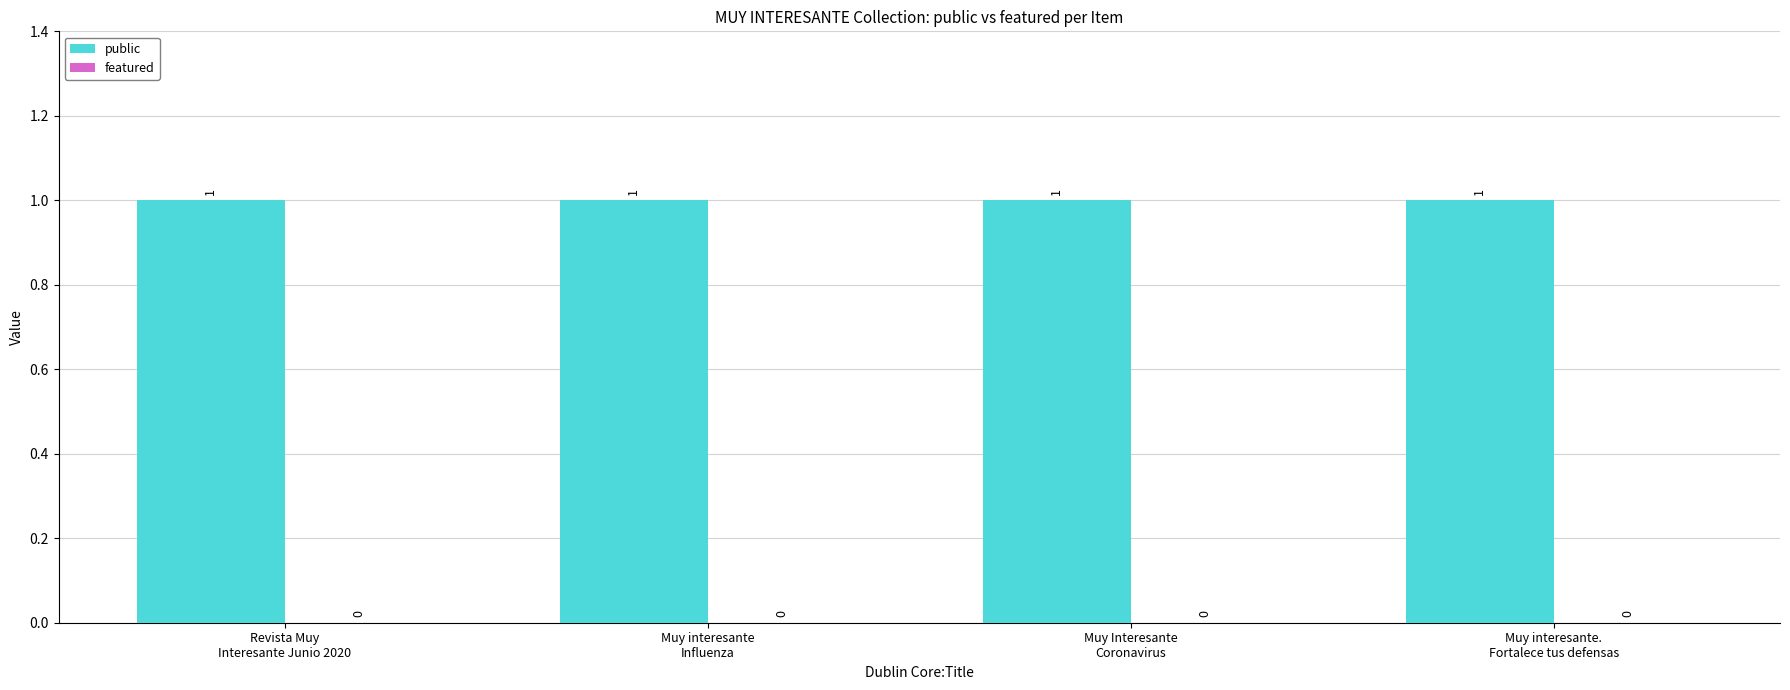

Which series has the widest spread of values?

public